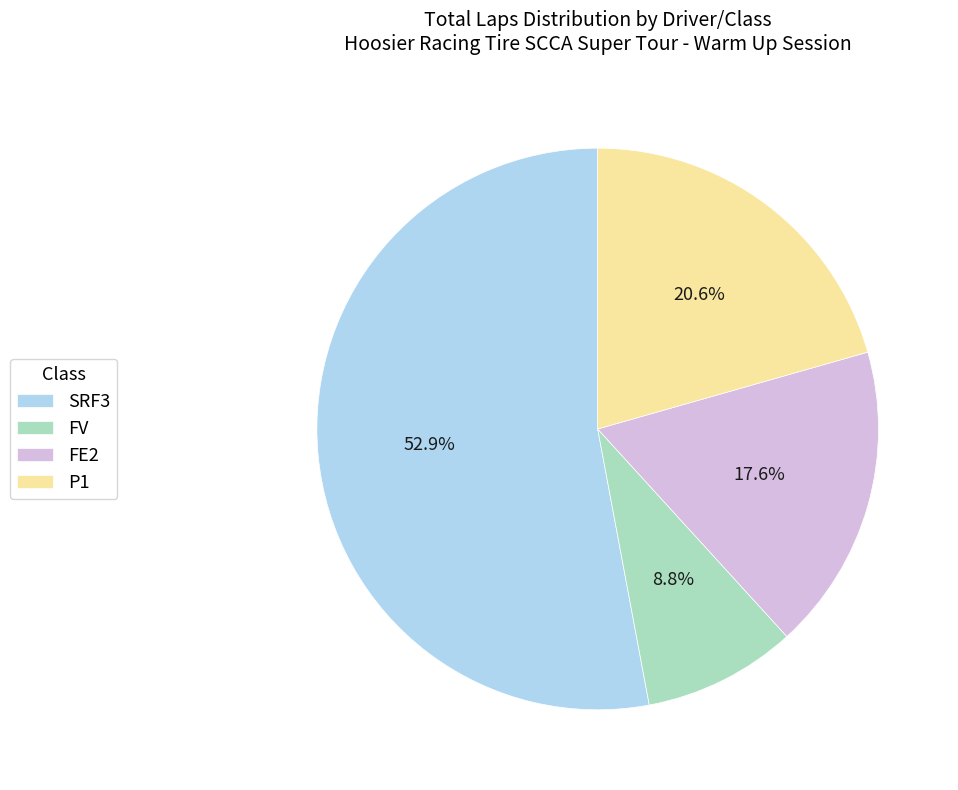

Rank the categories by value from highest to lowest.

SRF3, P1, FE2, FV